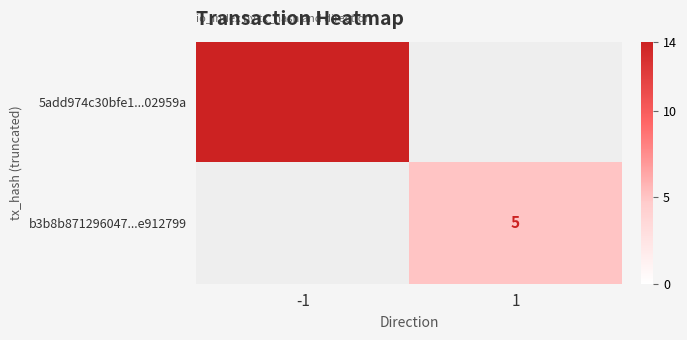

Is the value of 5add974c30bfe1...02959a at -1 greater than the value of b3b8b871296047...e912799 at 1?

Yes